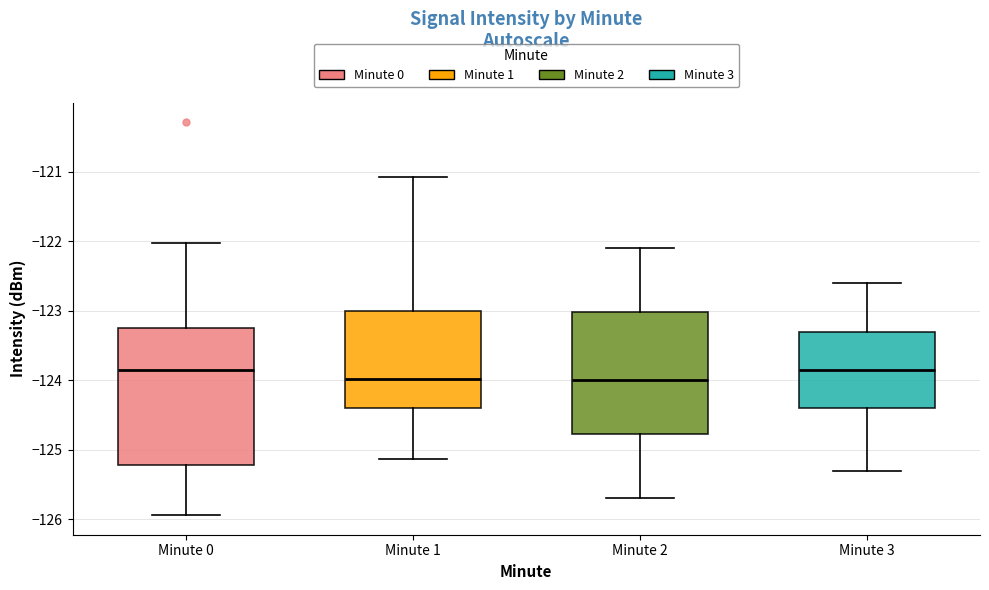

Reading left to right, read every box against the y-axis: the position of its median line, the range the box covers, and the ends of its whiskers. The values are not printed on the chart, so give them approximately, as read against the axis.

Minute 0: median -123.9, box -125.2 to -123.3, whiskers -125.9 to -122.0
Minute 1: median -124.0, box -124.4 to -123.0, whiskers -125.1 to -121.1
Minute 2: median -124.0, box -124.8 to -123.0, whiskers -125.7 to -122.1
Minute 3: median -123.8, box -124.4 to -123.3, whiskers -125.3 to -122.6